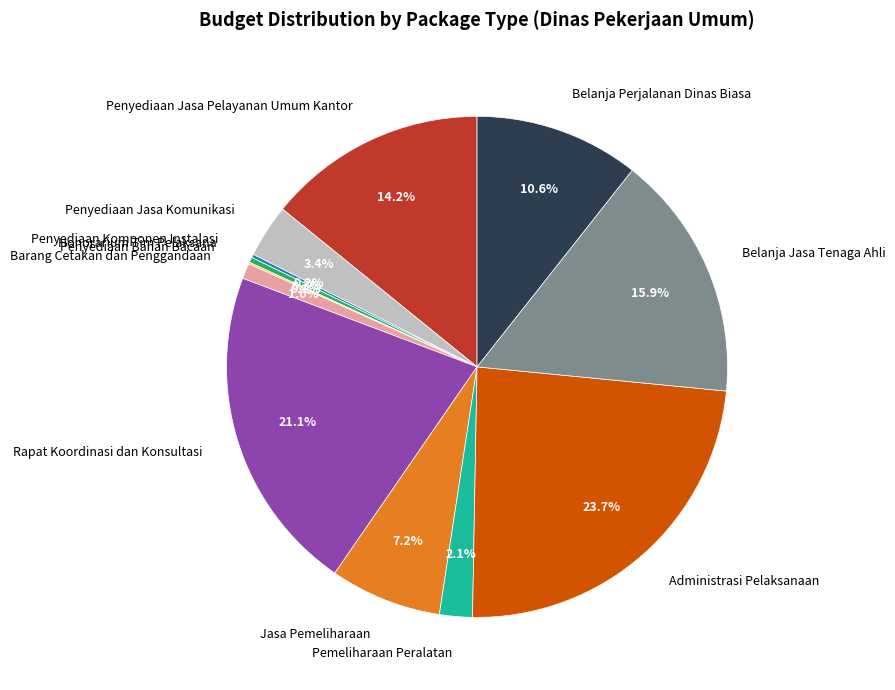

Between Penyediaan Jasa Komunikasi and Honorarium Tim Pelaksana, which is larger?

Penyediaan Jasa Komunikasi